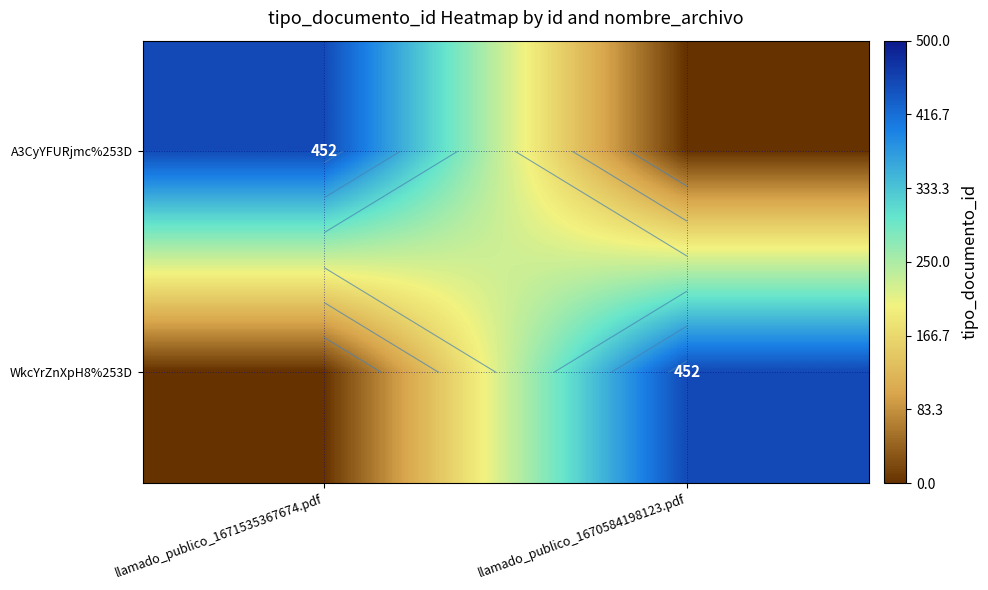

Count the number of categories in the chart.

2